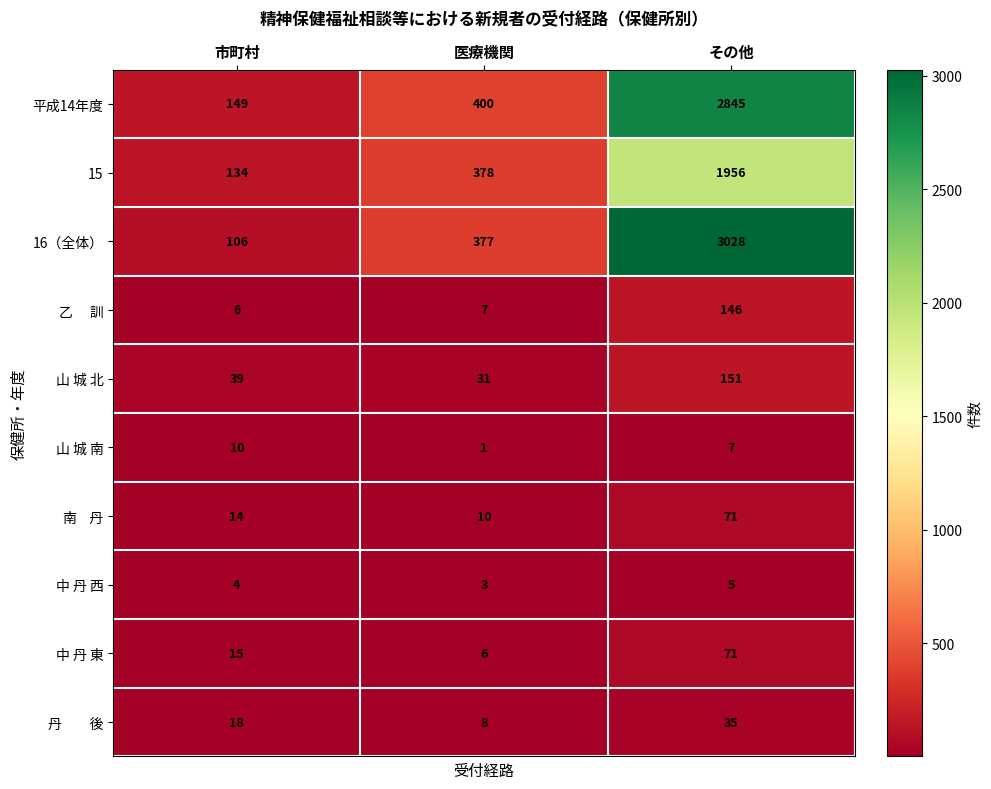

List the labels in order of 16（全体） value, smallest first.

市町村, 医療機関, その他